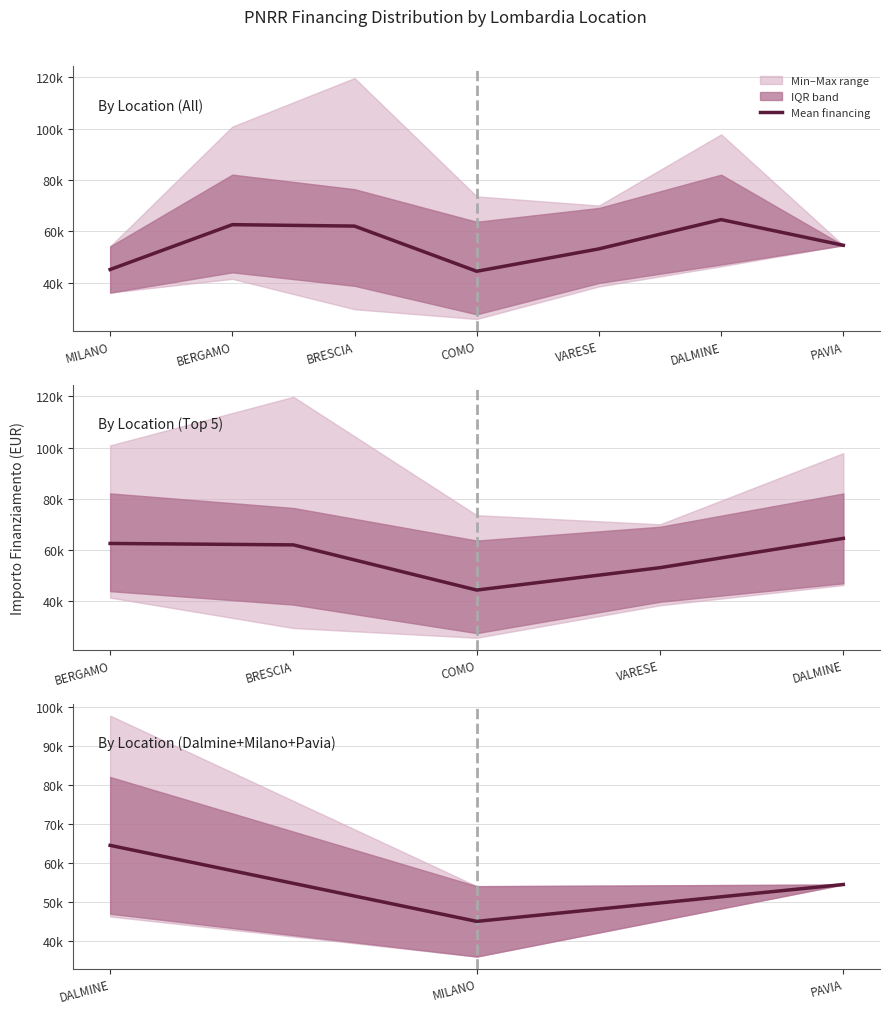

Count the number of categories in the chart.

3